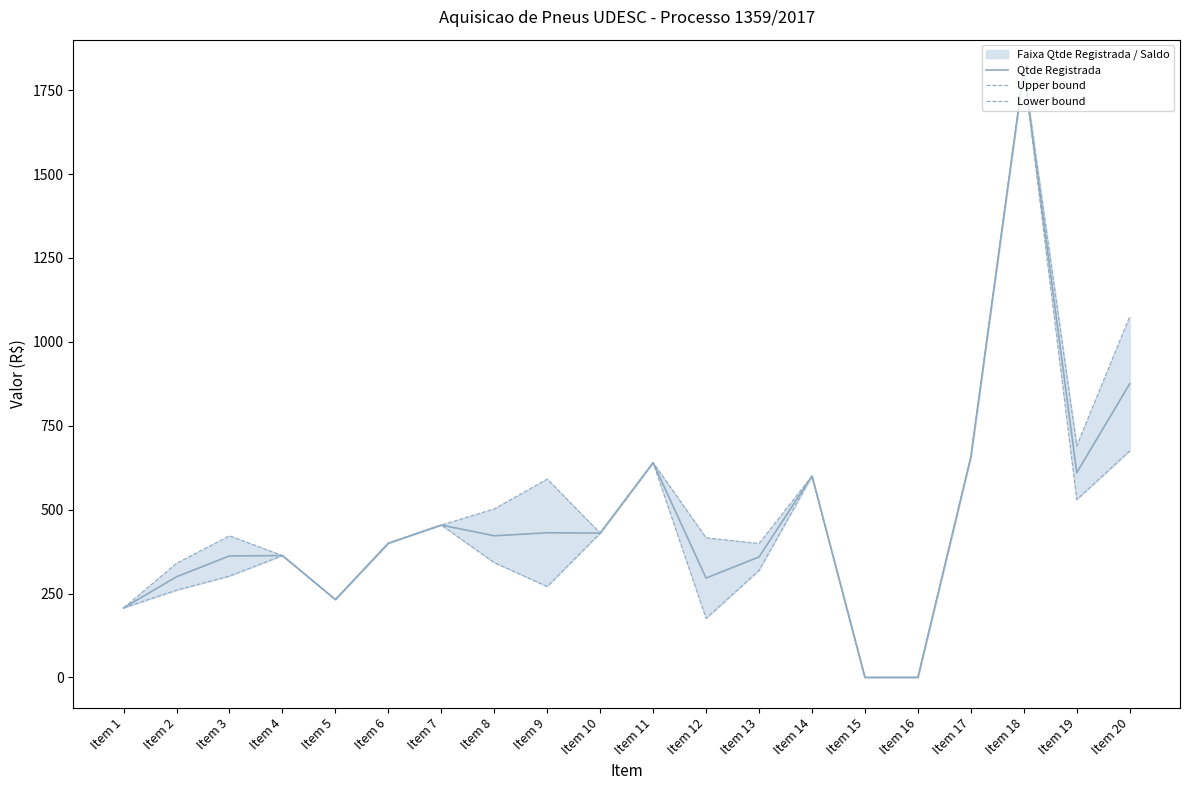

Reading right to left, extract all data points from this chart.

Qtde Registrada: 875.0	610.0	1810.0	657.0	0.0	0.0	600.0	359.0	296.0	639.9	430.0	431.0	422.0	454.0	399.9	232.0	363.0	362.0	300.0	207.0
Upper bound: 1075.0	690.0	1810.0	657.0	0.0	0.0	600.0	399.0	416.0	639.9	430.0	591.0	502.0	454.0	399.9	232.0	363.0	422.0	340.0	207.0
Lower bound: 675.0	530.0	1810.0	657.0	0.0	0.0	600.0	319.0	176.0	639.9	430.0	271.0	342.0	454.0	399.9	232.0	363.0	302.0	260.0	207.0